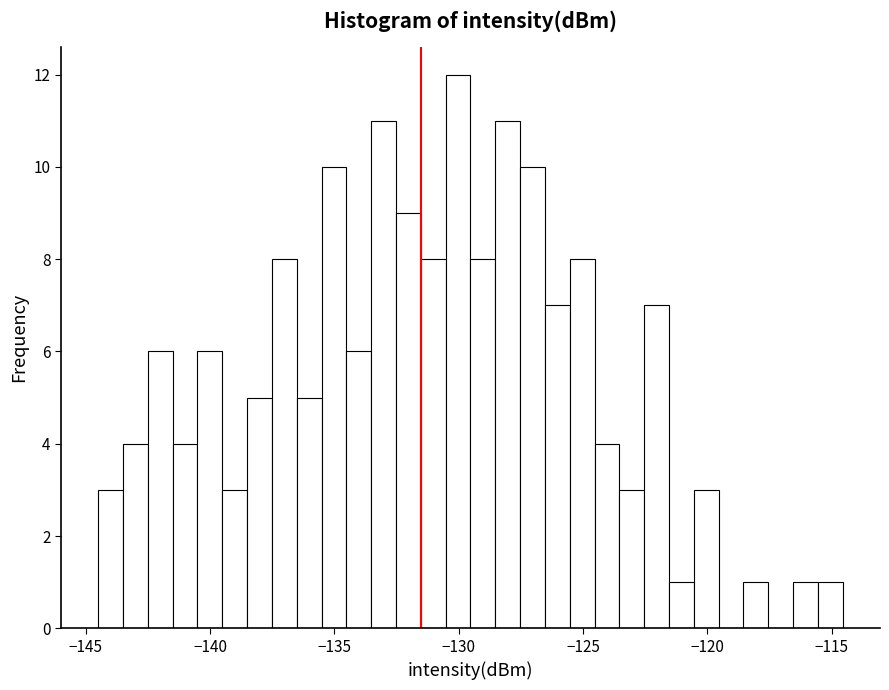

Around what value on the x-axis is the tallest bar? Give the approximate position of its centre, as read against the axis.

-130.0